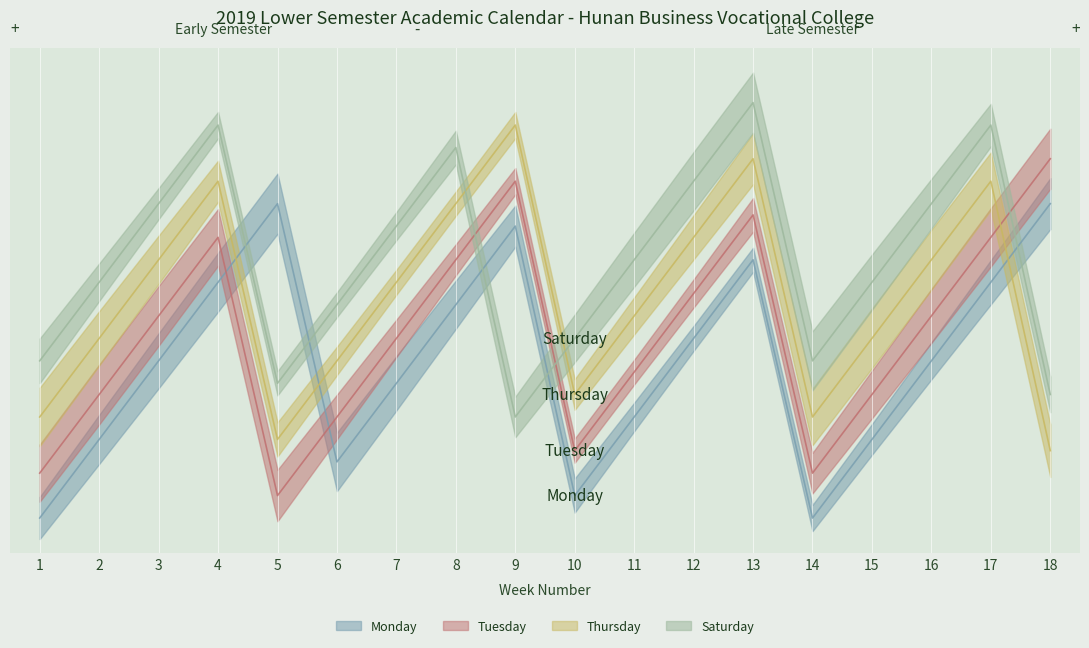

Is the value of Tuesday at 18 greater than the value of Saturday at 16?

Yes